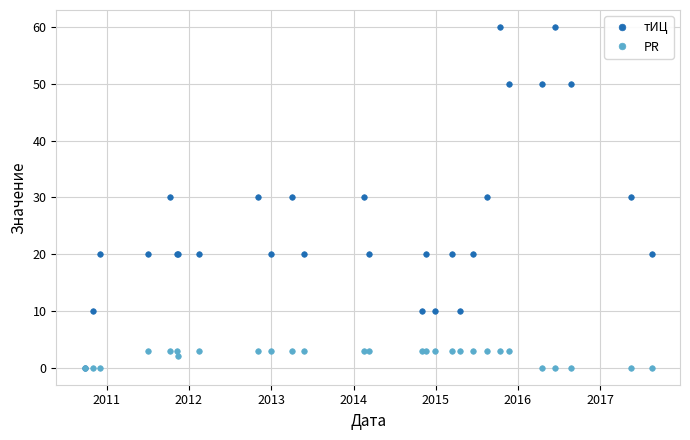

What is the value of the тИЦ point at the 27th from the left?

30